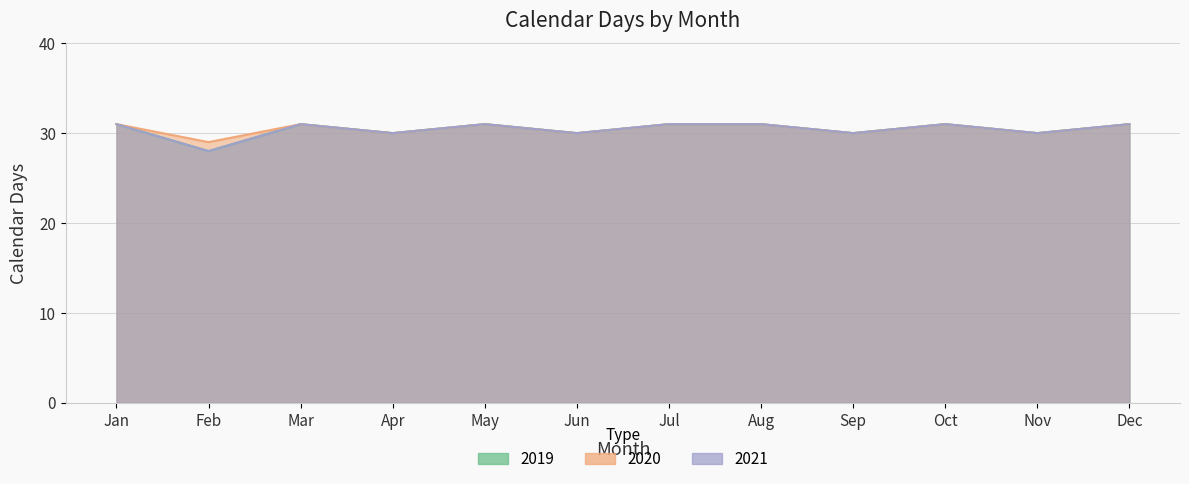

Reading right to left, what are all the values shown in this chart?

2019: Dec=31	Nov=30	Oct=31	Sep=30	Aug=31	Jul=31	Jun=30	May=31	Apr=30	Mar=31	Feb=28	Jan=31
2020: Dec=31	Nov=30	Oct=31	Sep=30	Aug=31	Jul=31	Jun=30	May=31	Apr=30	Mar=31	Feb=29	Jan=31
2021: Dec=31	Nov=30	Oct=31	Sep=30	Aug=31	Jul=31	Jun=30	May=31	Apr=30	Mar=31	Feb=28	Jan=31